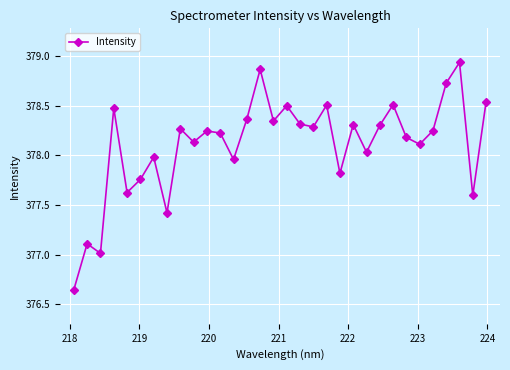

Does the chart display data point markers on the line(s)?

Yes